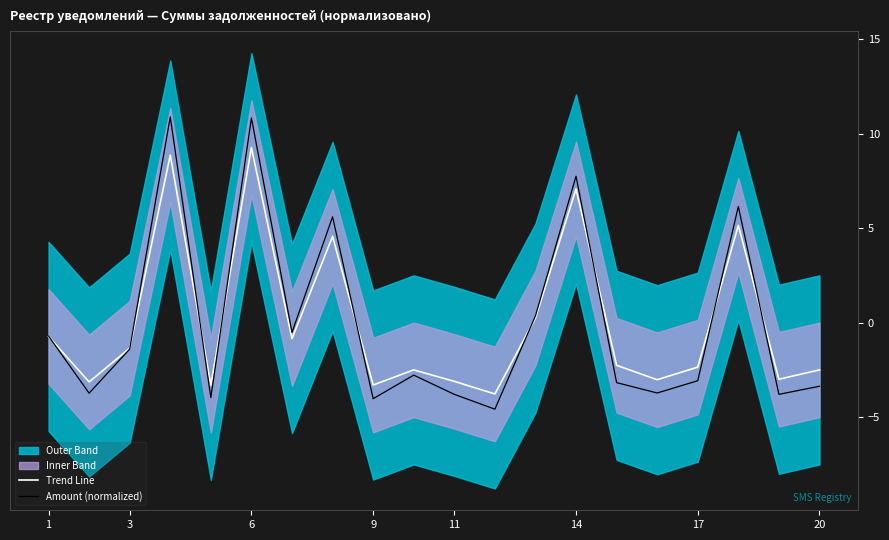

What is the highest value of the Amount (normalized) series?

10.9